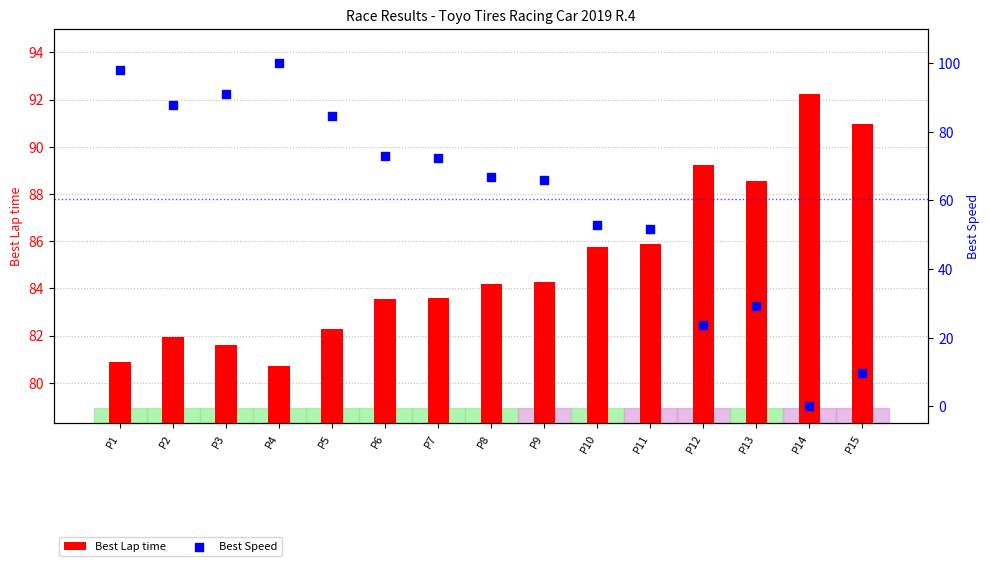

Which series has the largest total across all categories?

Best Lap time